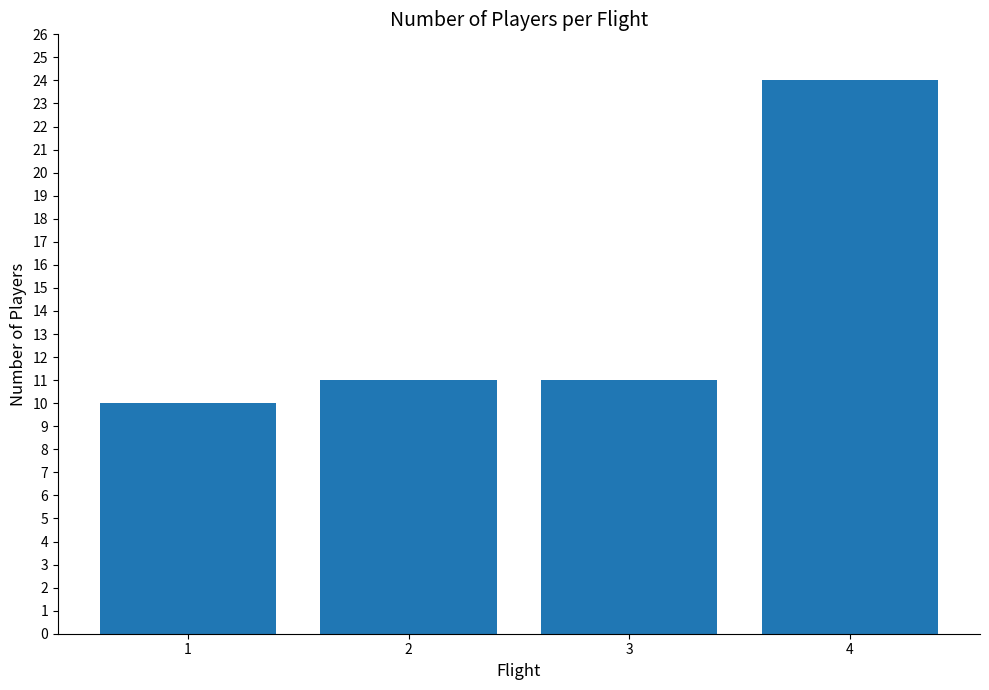

What is the average value?

14